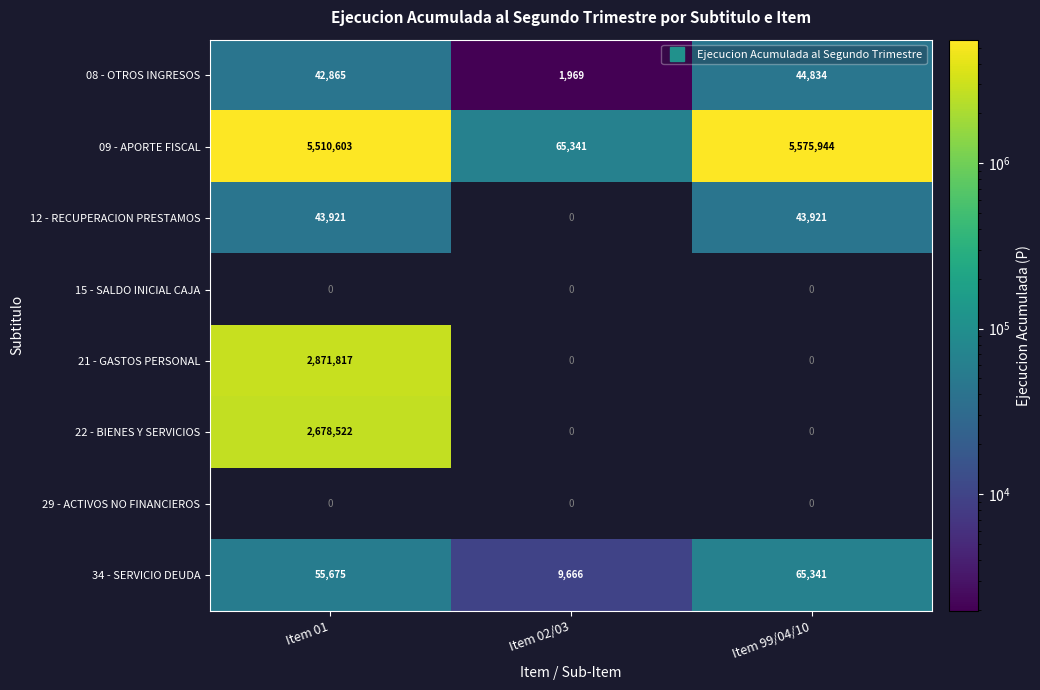

True or false: 08 - OTROS INGRESOS has a value of 9643.6 at Item 99/04/10.

False